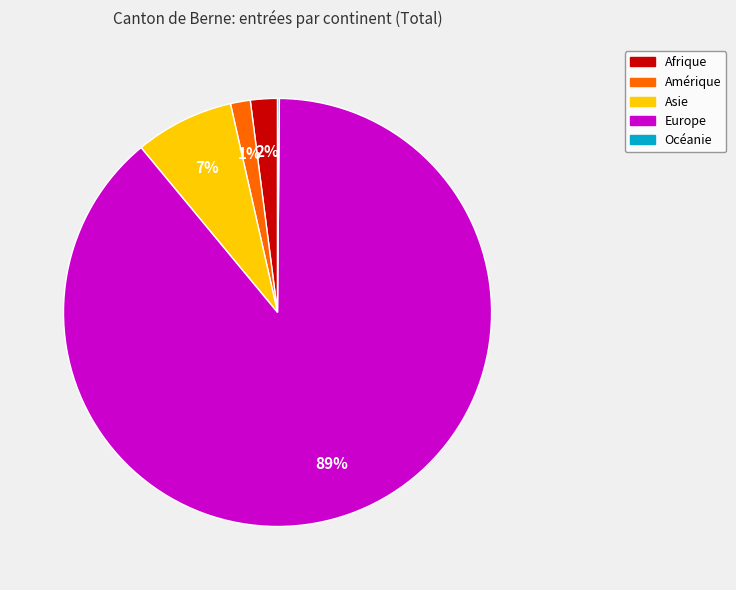

The Afrique slice represents 2% of the pie. True or false?

True